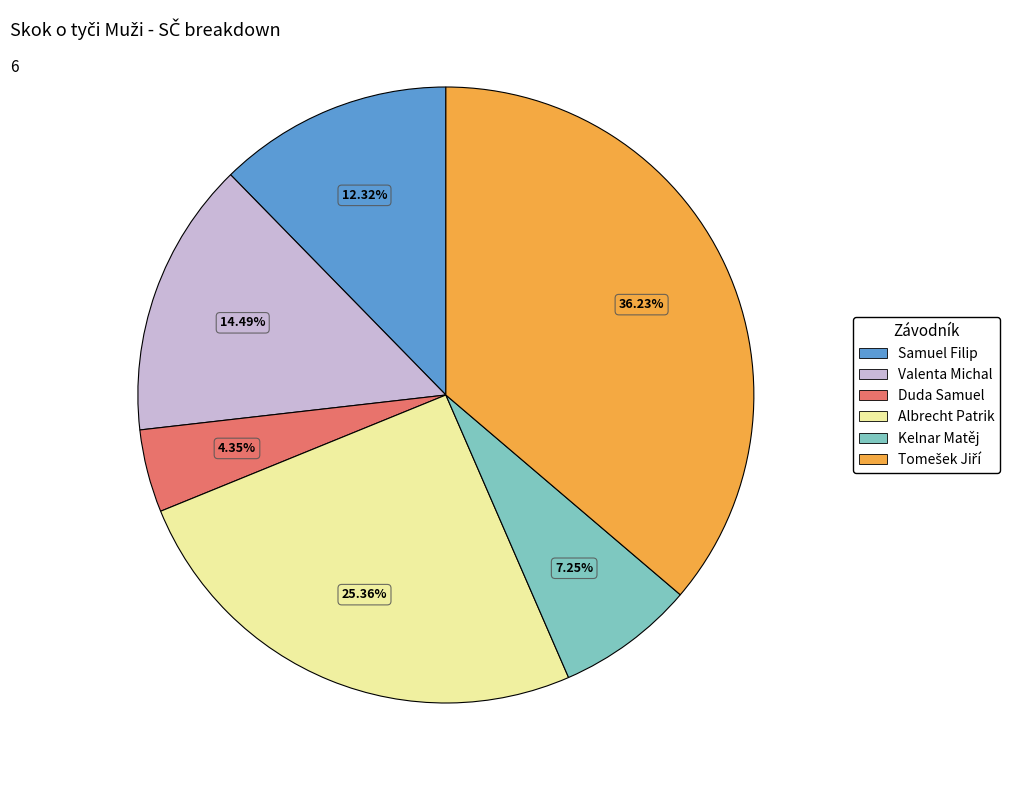

What is the smallest slice in the pie chart?

Duda Samuel